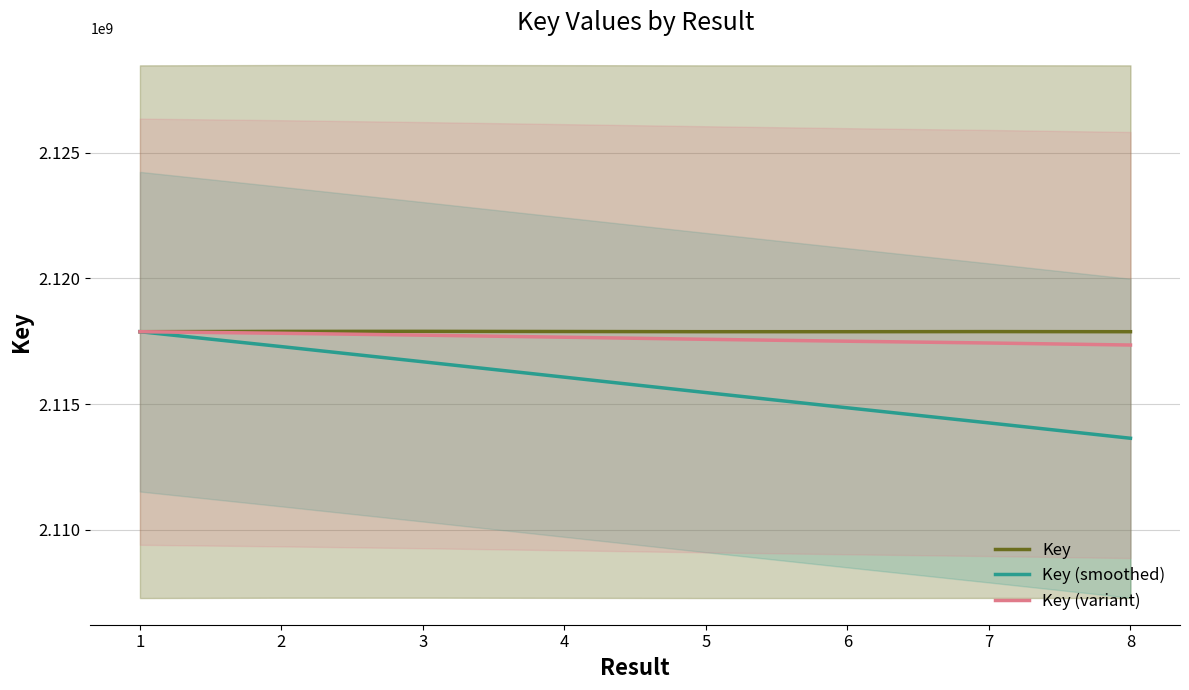

What is the sum of all Key (smoothed) values?

16926123280.7